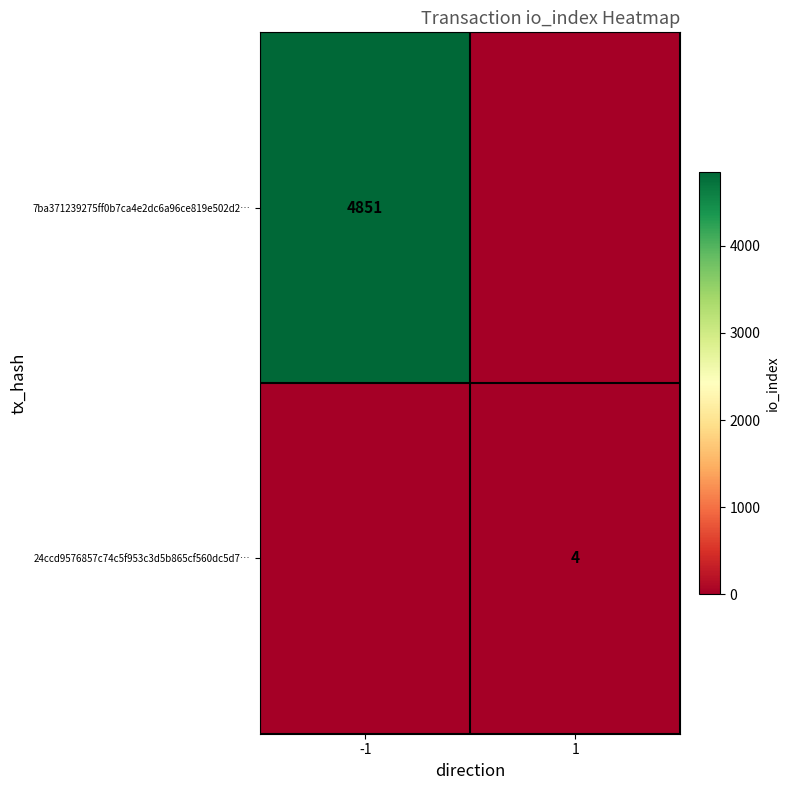

Is the value of 7ba371239275ff0b7ca4e2dc6a96ce819e502d2… at -1 greater than the value of 24ccd9576857c74c5f953c3d5b865cf560dc5d7… at 1?

Yes